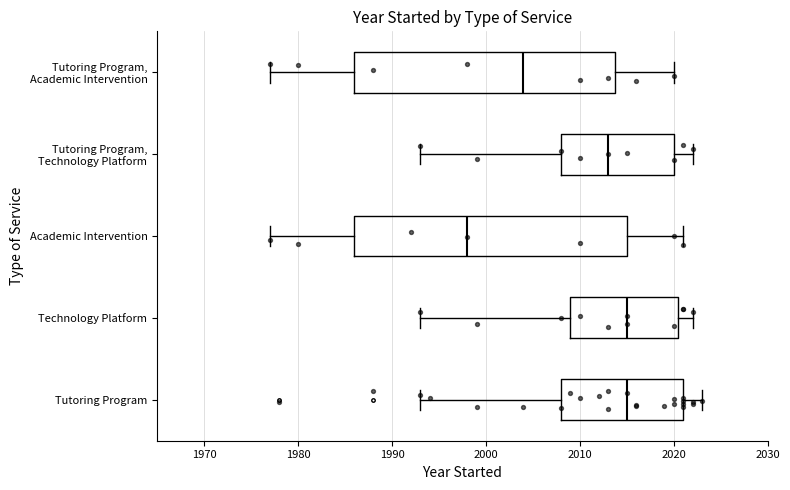

Reading bottom to top, read every box against the x-axis: the position of its median line, the range the box covers, and the ends of its whiskers. The values are not printed on the chart, so give them approximately, as read against the axis.

Tutoring Program: median 2015, box 2008 to 2021, whiskers 1993 to 2023
Technology Platform: median 2015, box 2009 to 2021, whiskers 1993 to 2022
Academic Intervention: median 1998, box 1986 to 2015, whiskers 1977 to 2021
Tutoring Program, Technology Platform: median 2013, box 2008 to 2020, whiskers 1993 to 2022
Tutoring Program, Academic Intervention: median 2004, box 1986 to 2014, whiskers 1977 to 2020